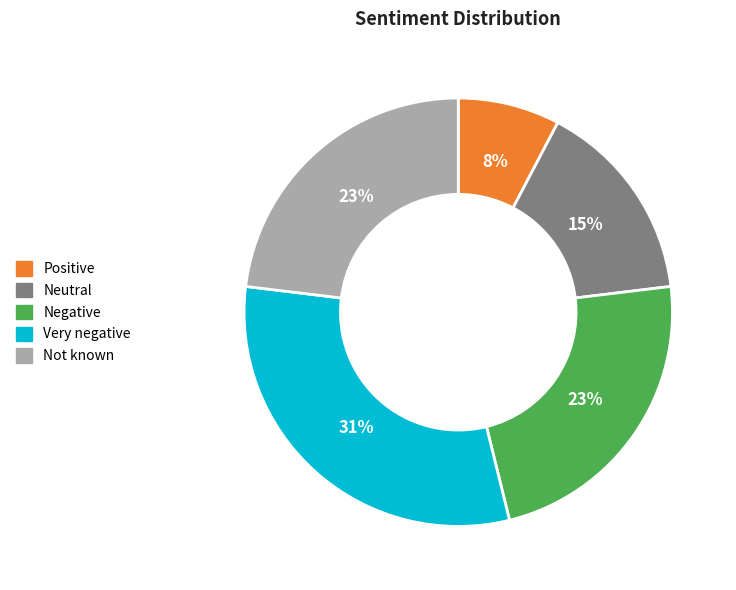

Between Neutral and Very negative, which is larger?

Very negative